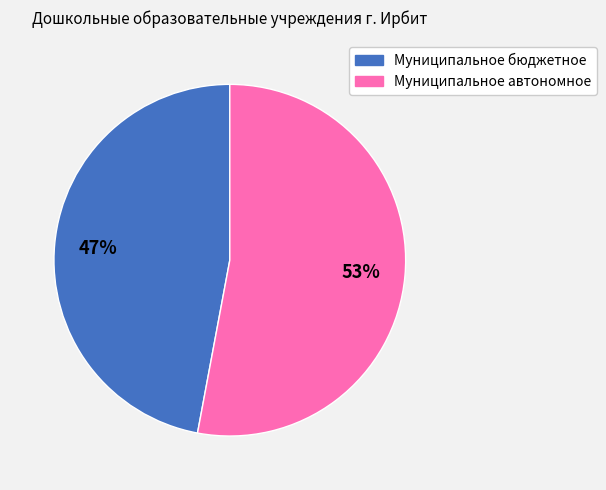

To the nearest percent, what is the difference between the Муниципальное бюджетное and Муниципальное автономное slice percentages?

6%